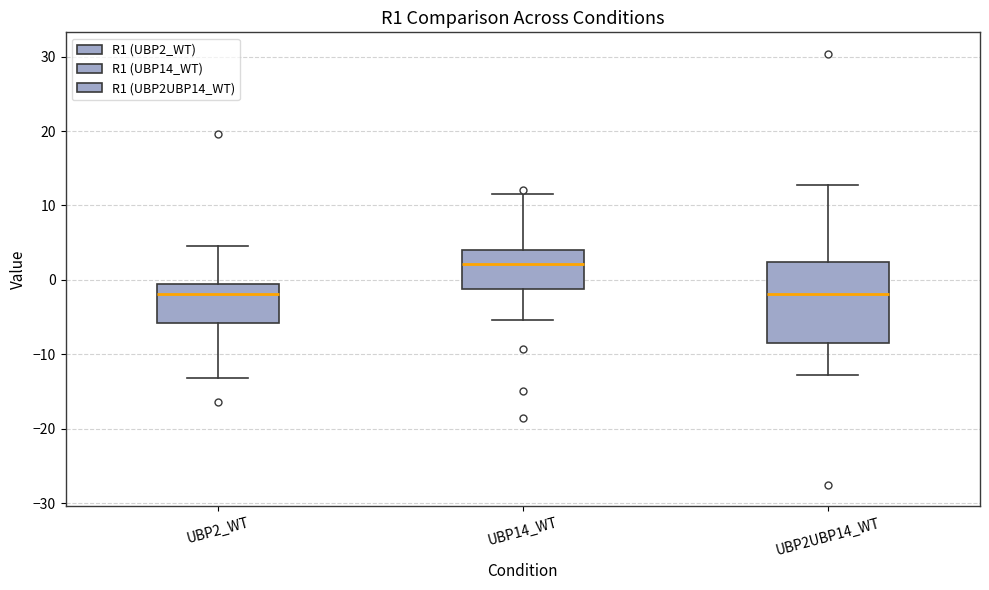

Which box's median line is the highest?

UBP14_WT